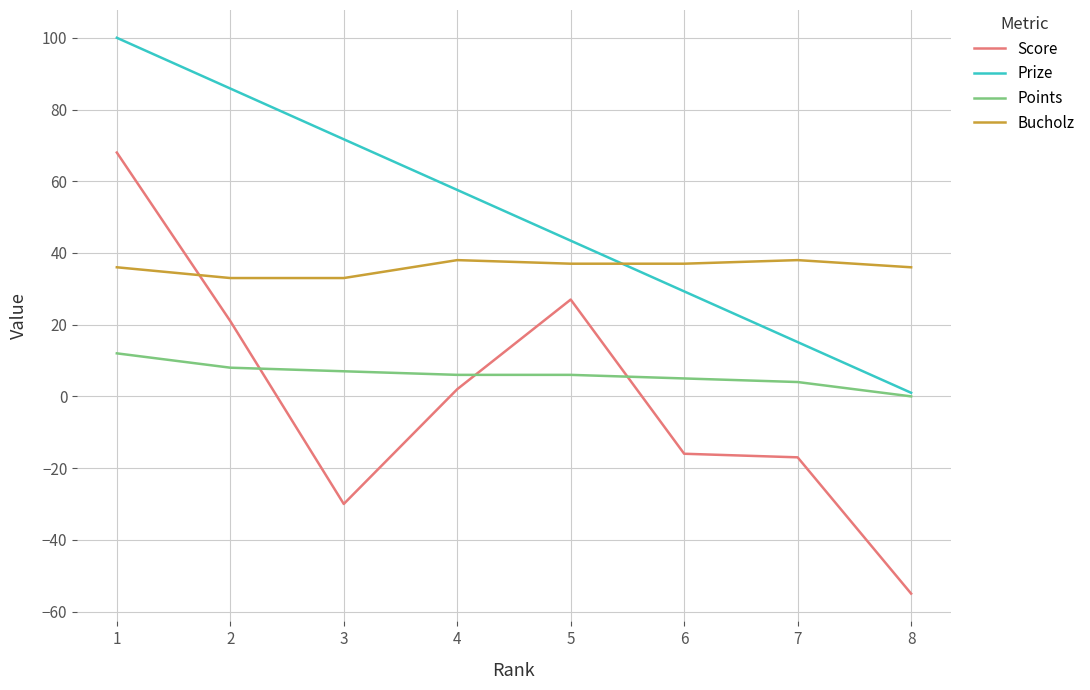

True or false: Score and Points intersect in this chart.

True